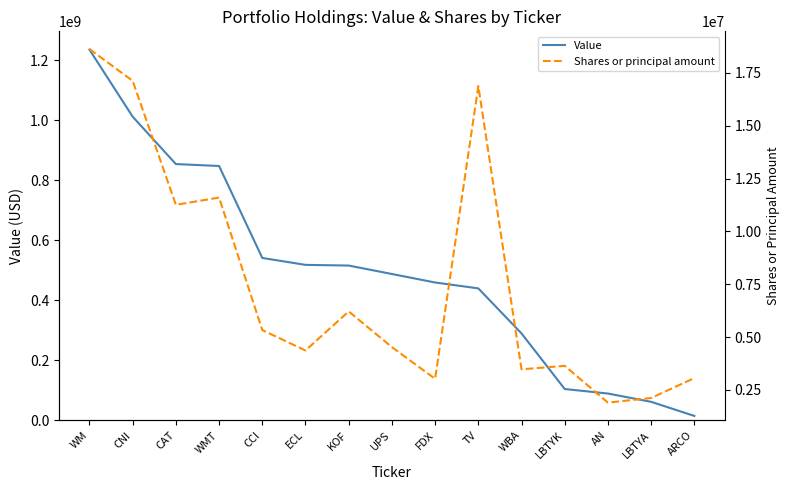

Rank the series by their maximum value, from highest to lowest.

Value, Shares or principal amount